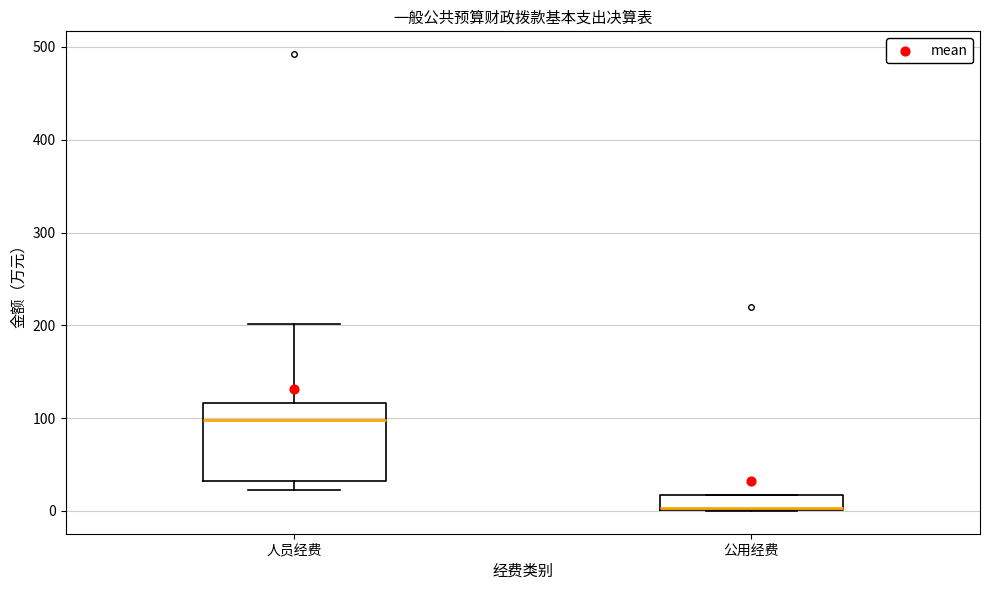

Reading left to right, transcribe this box plot: for each box, give where its median line is, the range the box spans, and where its two whiskers end, as read against the y-axis. The values are not printed on the chart, so give them approximately, as read against the axis.

人员经费: median 100, box 30 to 120, whiskers 20 to 200
公用经费: median 0 (drawn on the box's lower edge), box 0 to 20, whiskers 0 to 20